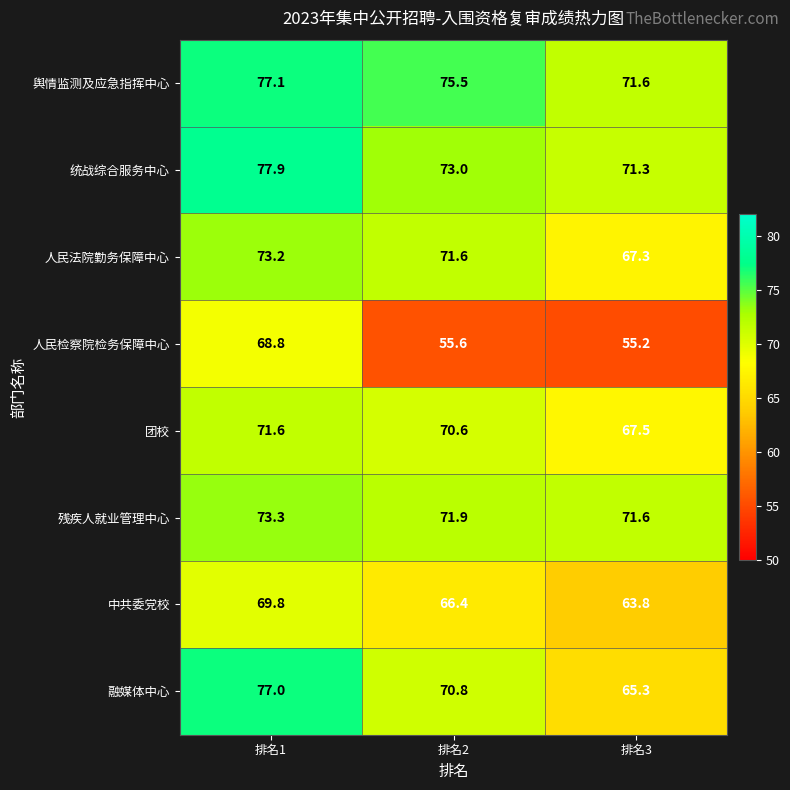

Rank the series at 排名2 from lowest to highest value.

人民检察院检务保障中心, 中共委党校, 团校, 融媒体中心, 人民法院勤务保障中心, 残疾人就业管理中心, 统战综合服务中心, 舆情监测及应急指挥中心